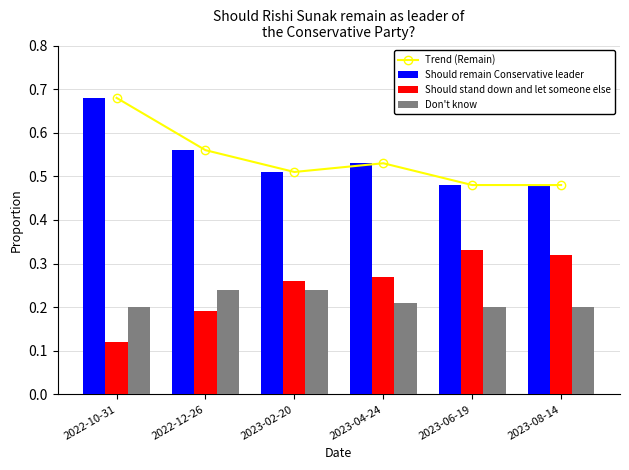

What is the sum of the Don't know values at 2022-12-26 and 2022-10-31?

0.4